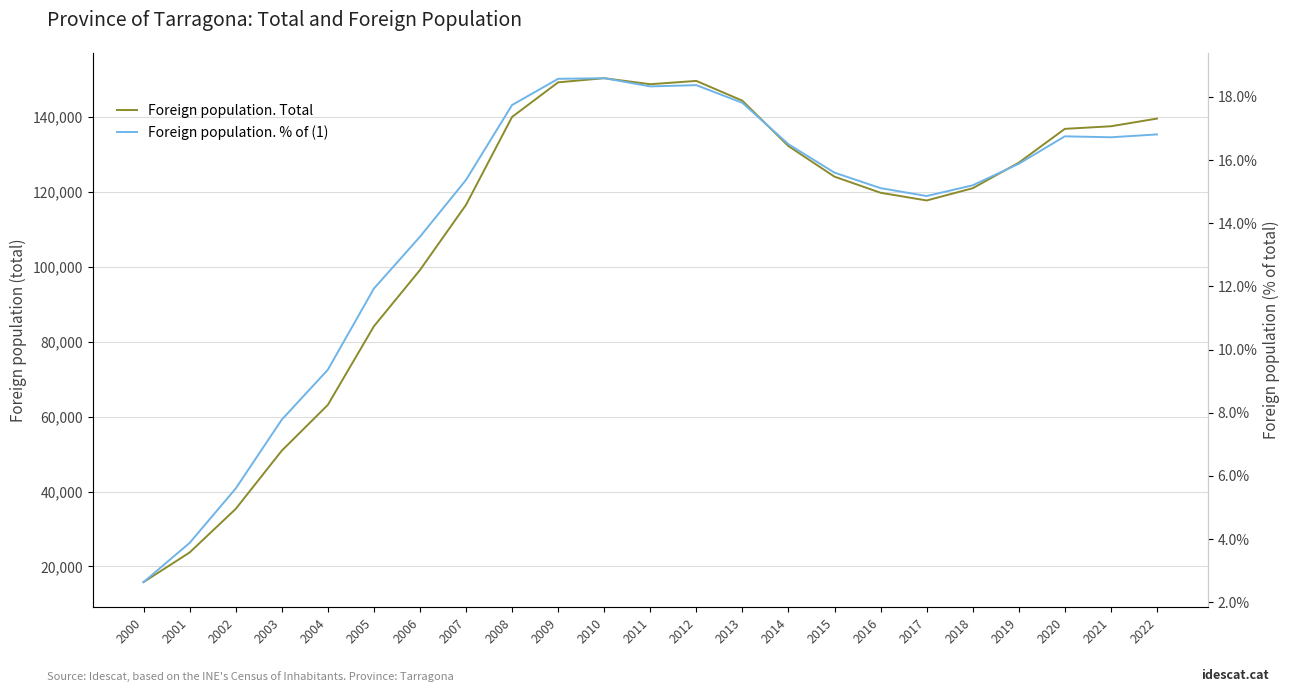

What is the difference between the maximum and minimum values in the Foreign population. Total series?

134483.0